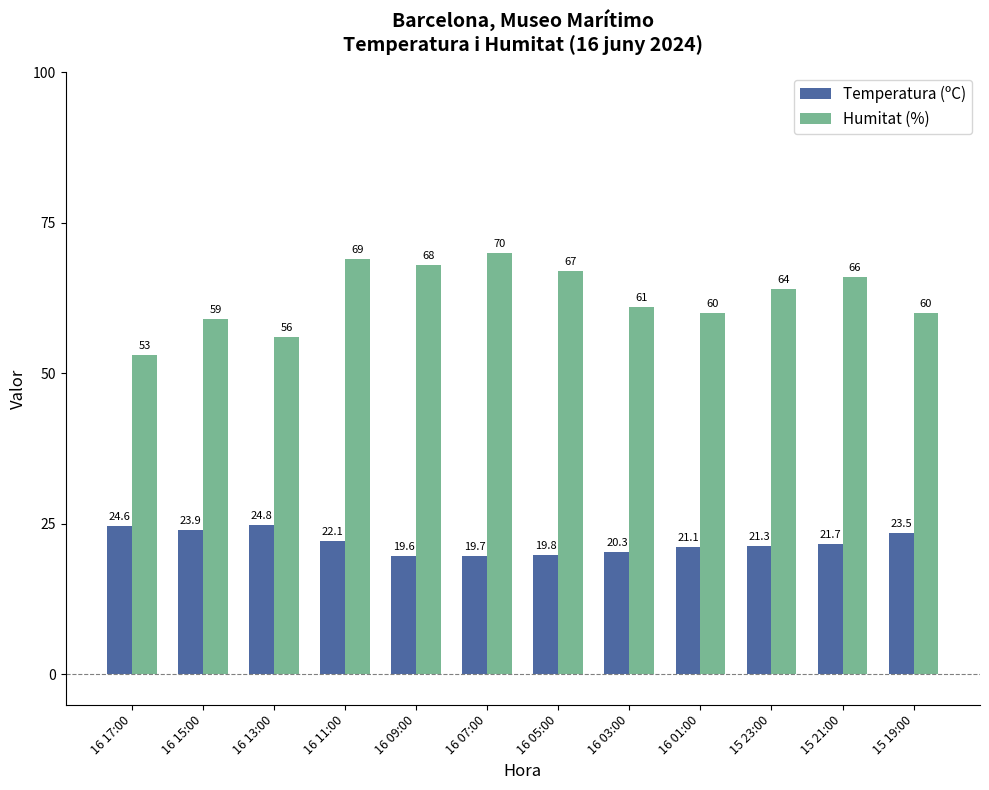

Reading right to left, what are all the values shown in this chart?

Temperatura (ºC): 23.5	21.7	21.3	21.1	20.3	19.8	19.7	19.6	22.1	24.8	23.9	24.6
Humitat (%): 60.0	66.0	64.0	60.0	61.0	67.0	70.0	68.0	69.0	56.0	59.0	53.0